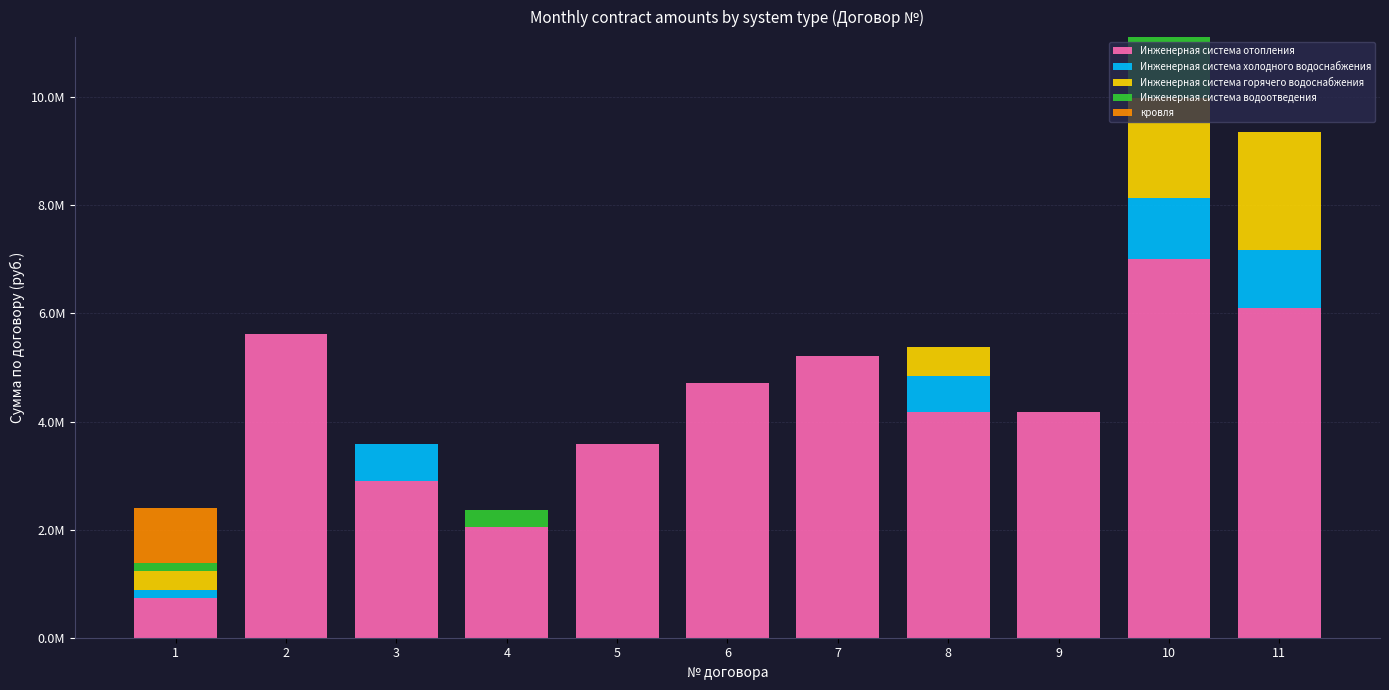

Which series has the largest total across all categories?

Инженерная система отопления